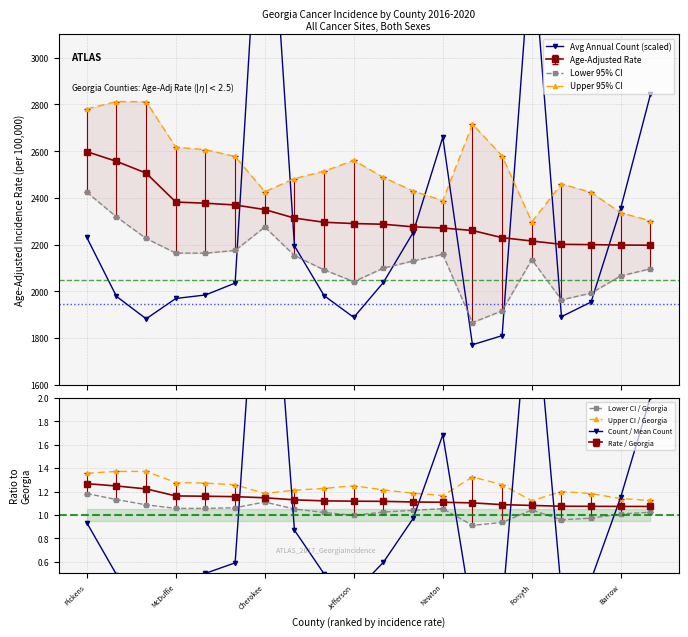

Which series has the largest total across all categories?

Avg Annual Count (scaled)